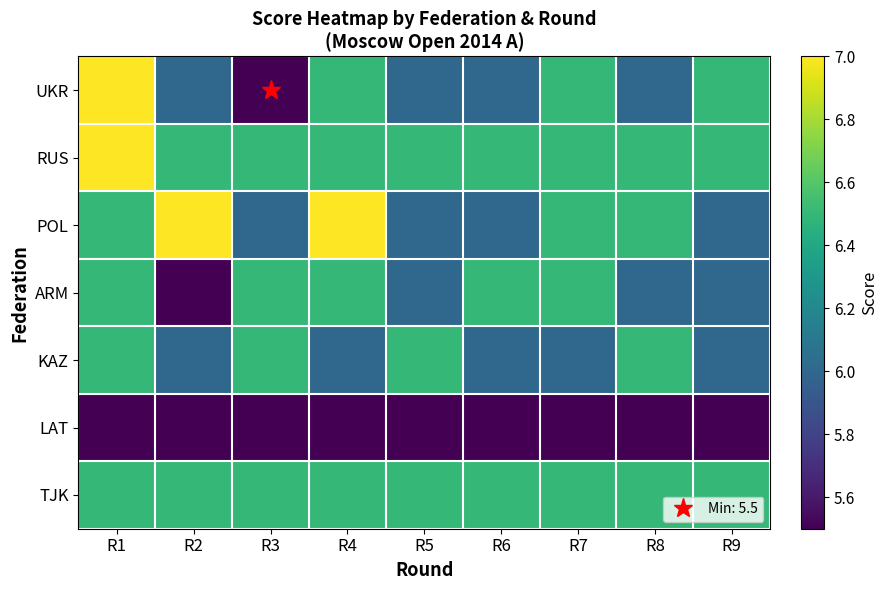

Which series has the widest spread of values?

UKR